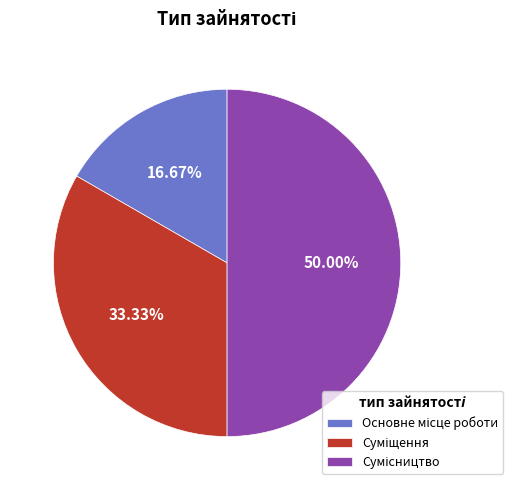

To the nearest percent, what is the average slice percentage?

33%